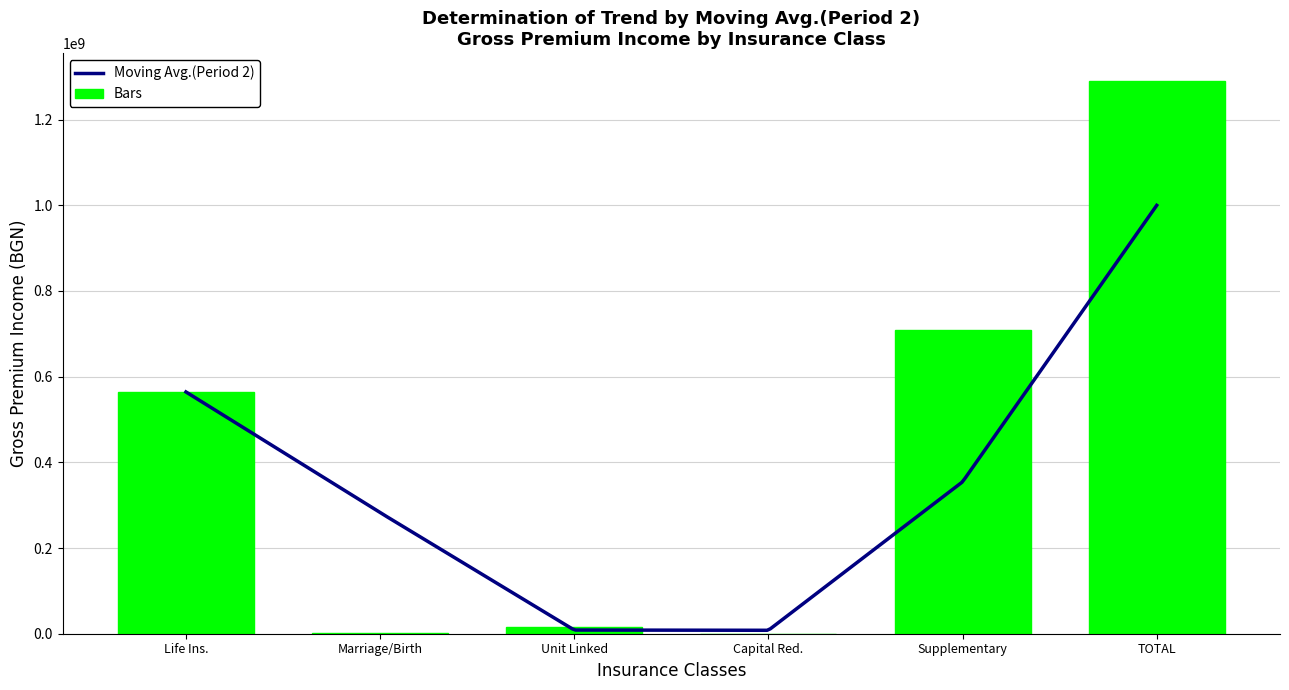

Which category has the highest value across all series?

TOTAL